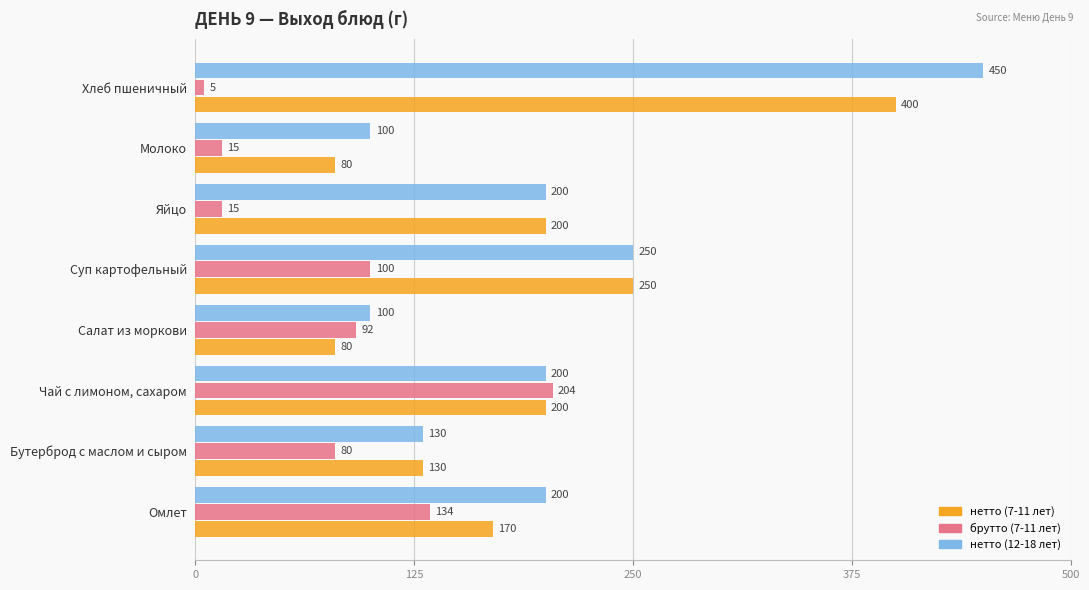

What is the minimum value for нетто (12-18 лет)?

100